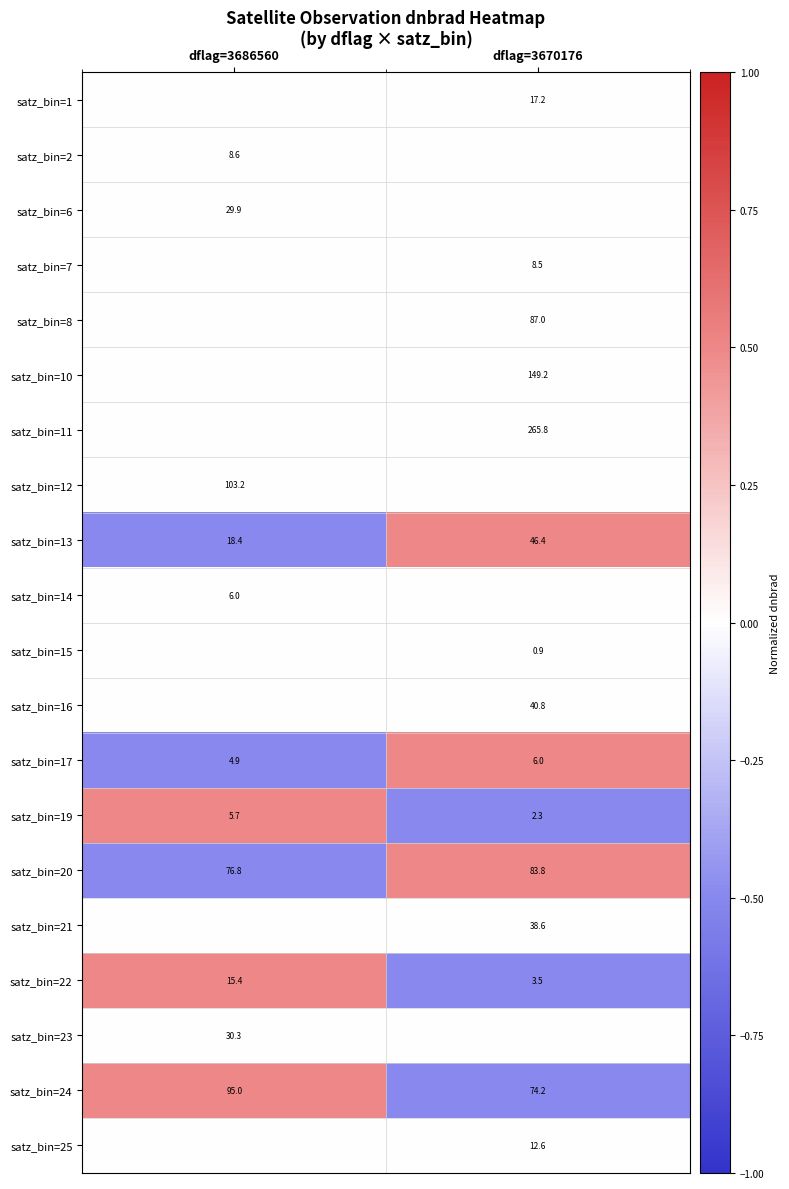

What is the maximum value for satz_bin=22?

15.4